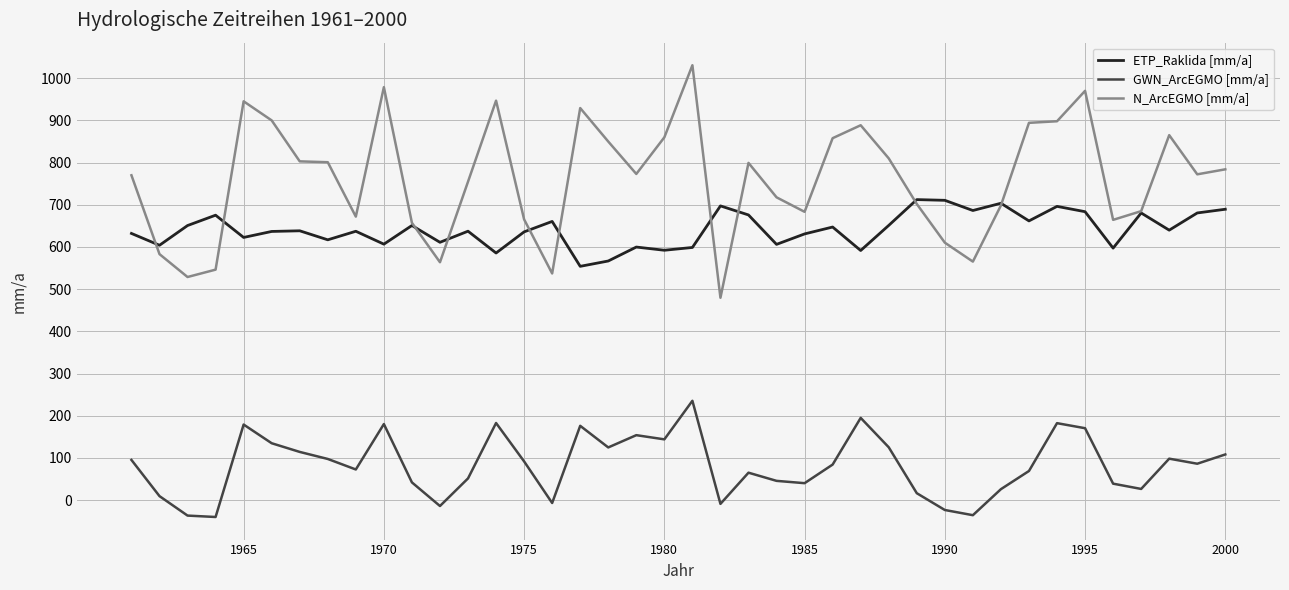

Which series has the widest spread of values?

N_ArcEGMO [mm/a]